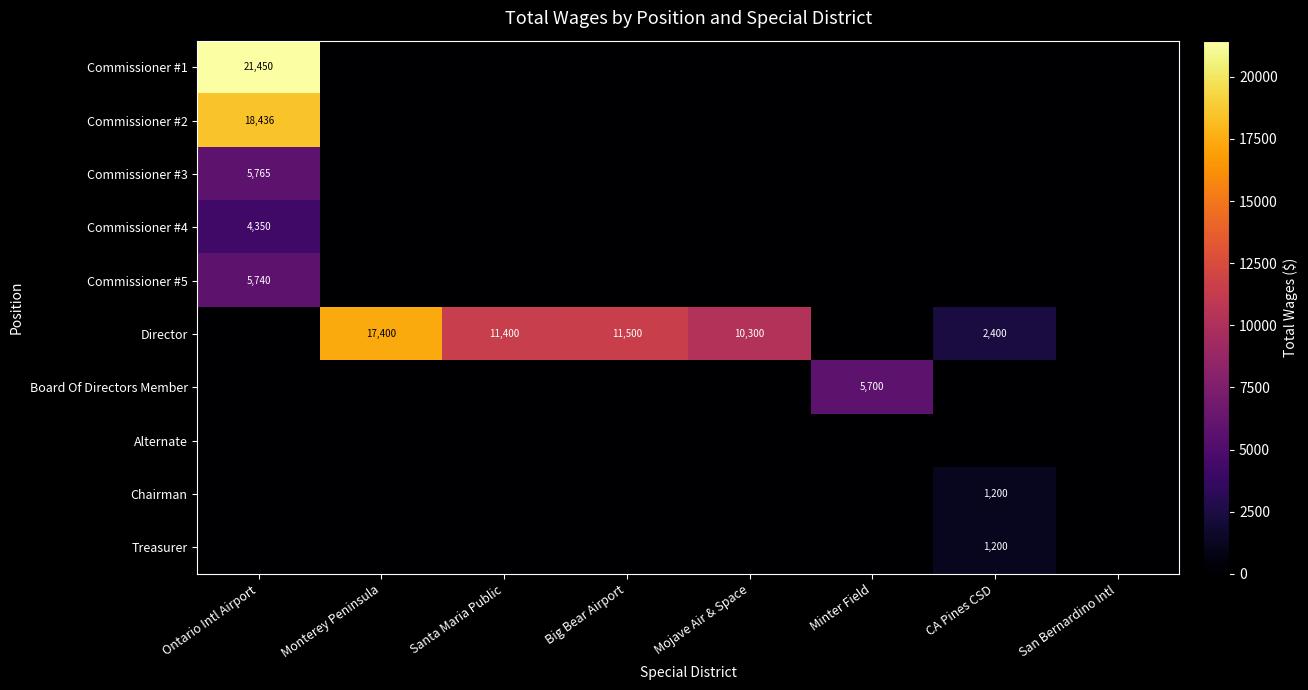

Between Big Bear Airport and CA Pines CSD, which is larger?

Big Bear Airport